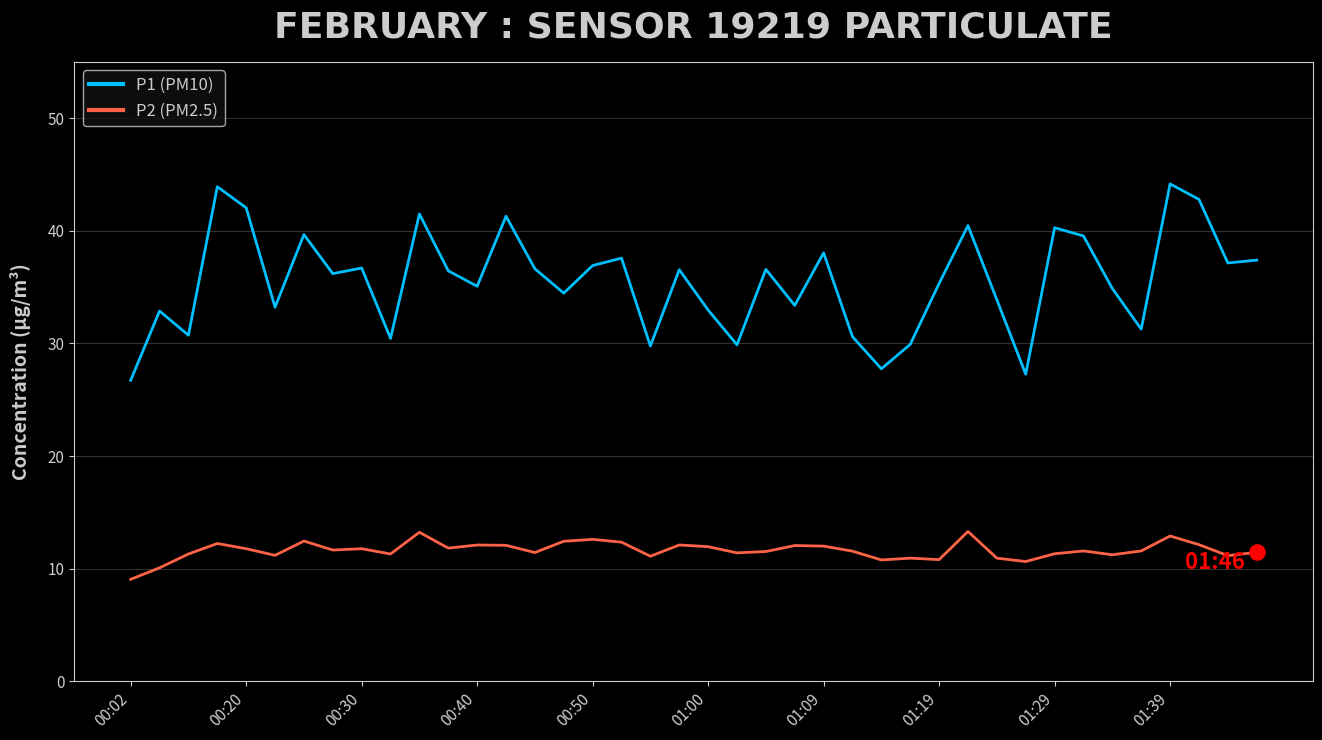

What are all the series names shown in the legend?

P1 (PM10), P2 (PM2.5)